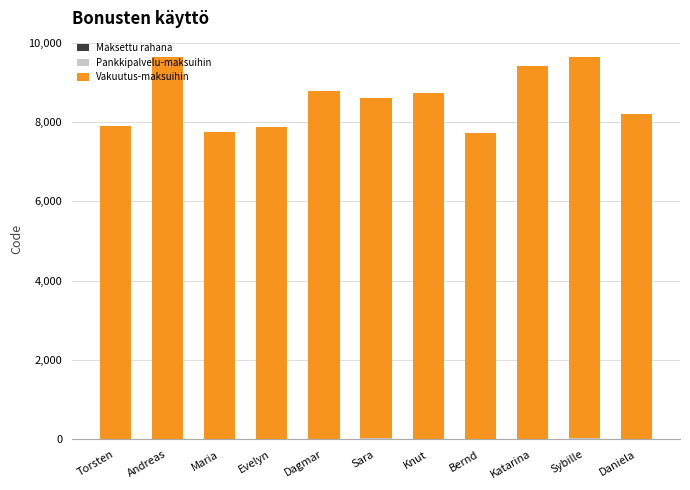

Count the number of data series in this chart.

3